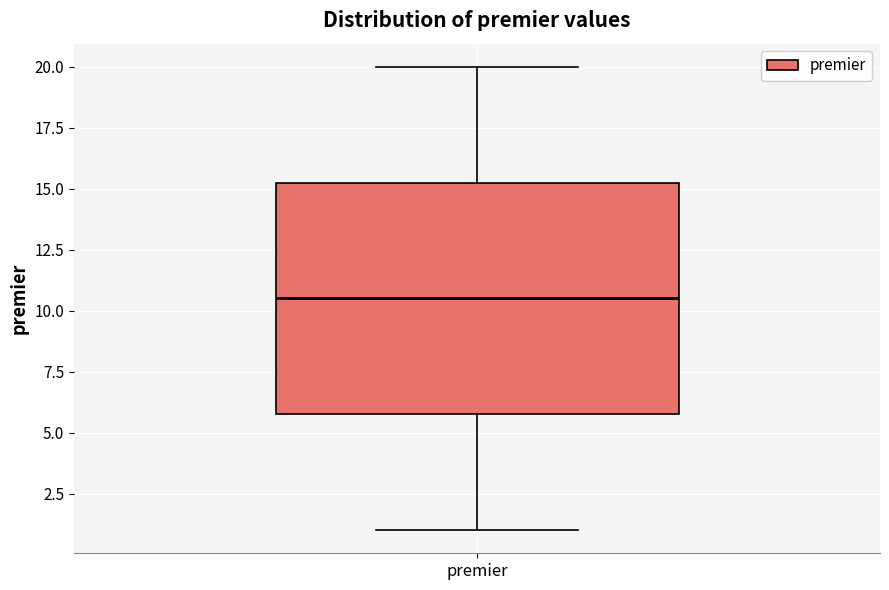

Transcribe this box plot: give where the median line is, the range the box spans, and where the two whiskers end, as read against the y-axis. The values are not printed on the chart, so give them approximately, as read against the axis.

median 10.5, box 6.0 to 15.5, whiskers 1.0 to 20.0